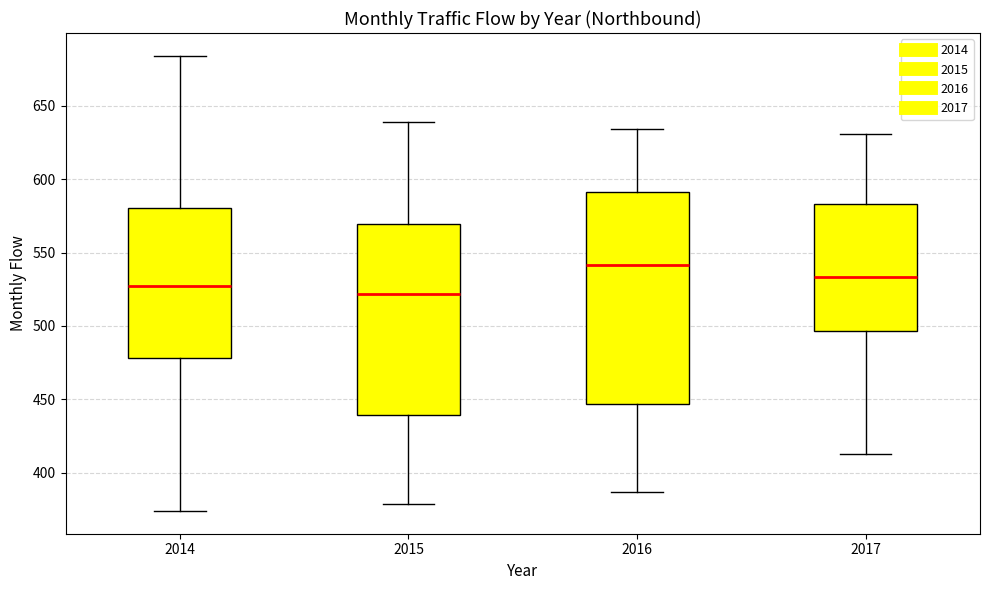

Which box is the tallest, from its lower edge to its upper edge?

2016